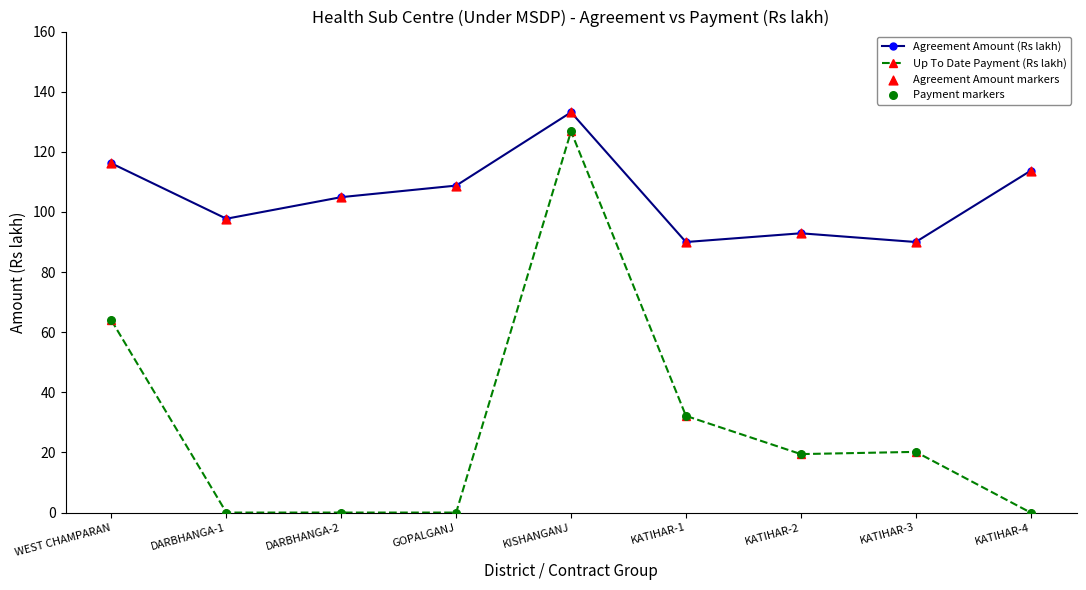

What is the difference between the highest and lowest values at KATIHAR-1?

57.8